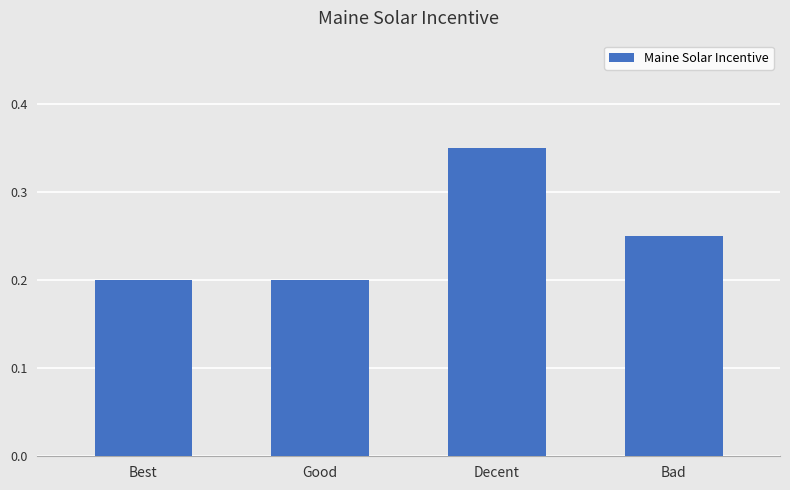

Between Best and Bad, which is larger?

Bad